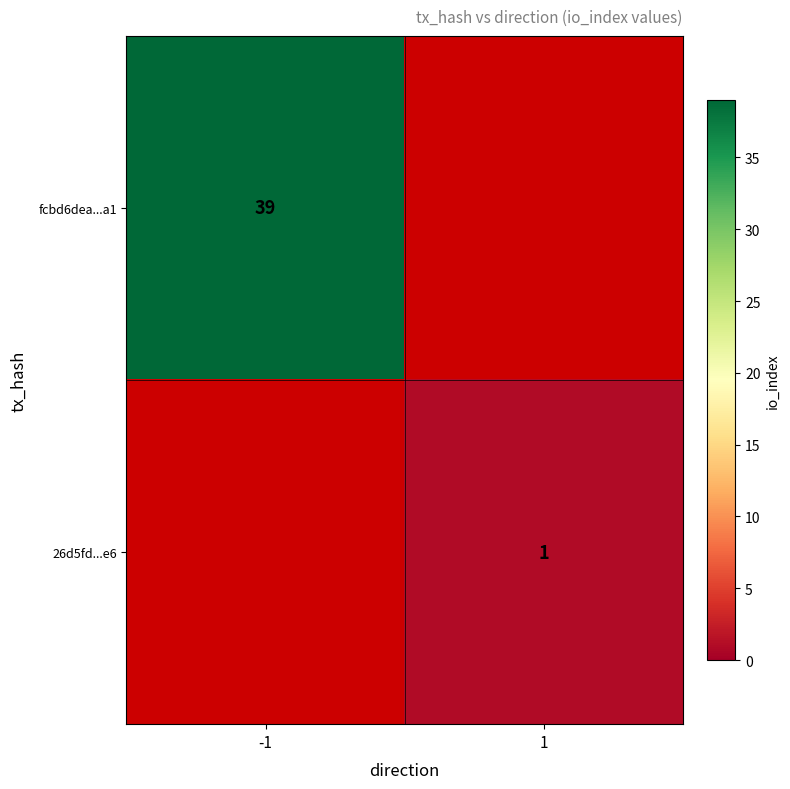

At which category does the chart reach its peak across all series?

-1